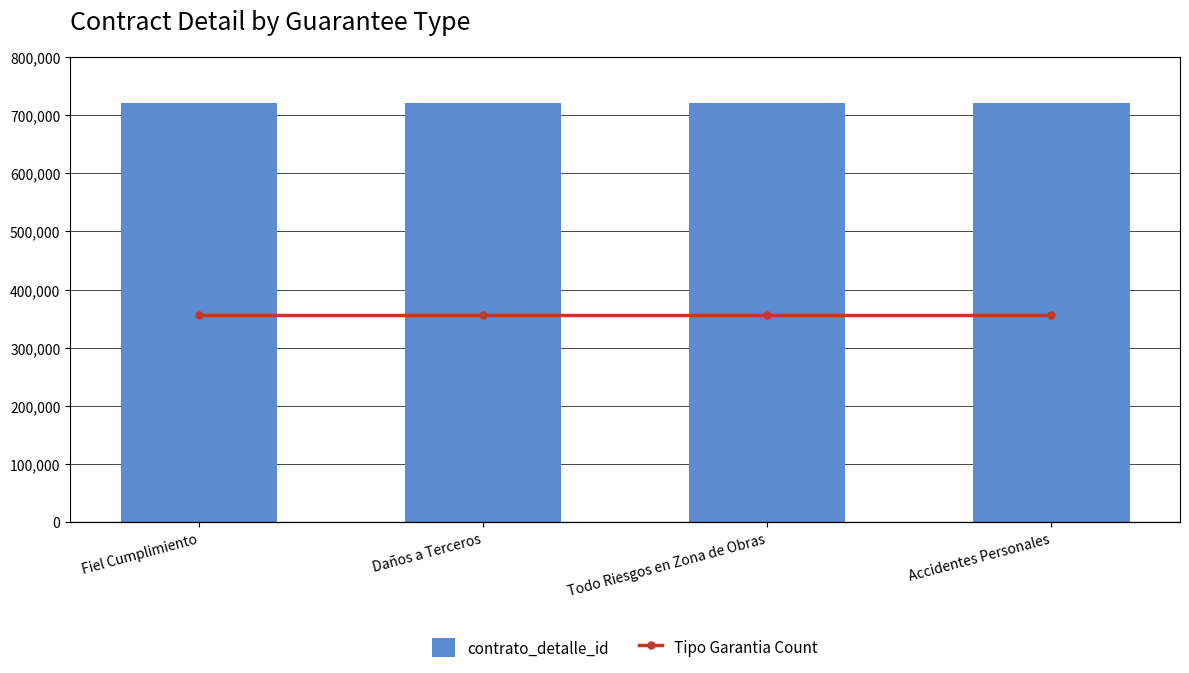

What is the label of the 4th bar from the left?

Accidentes Personales